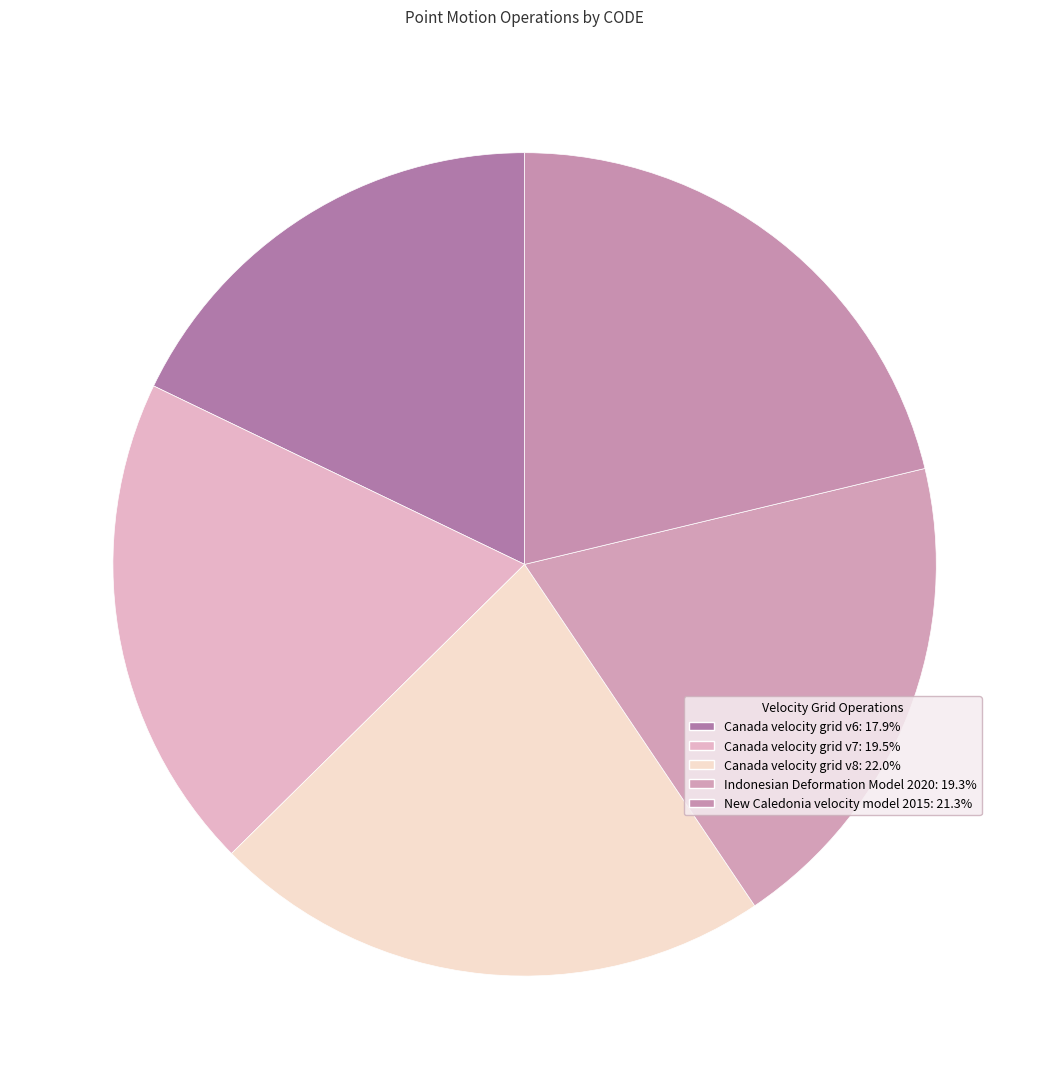

Count the number of slices in the pie.

5